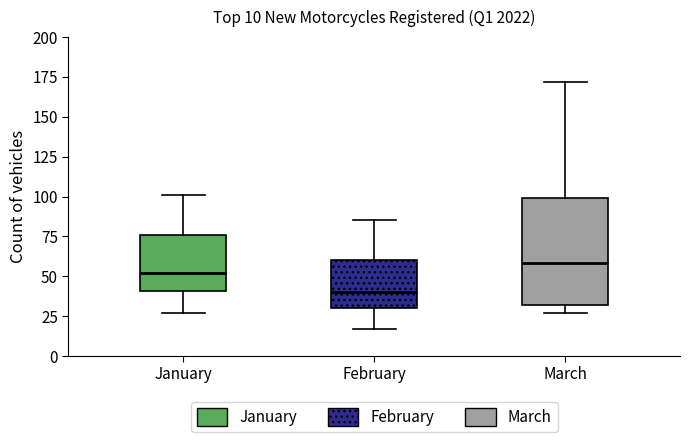

Which box has the lowest median line?

February